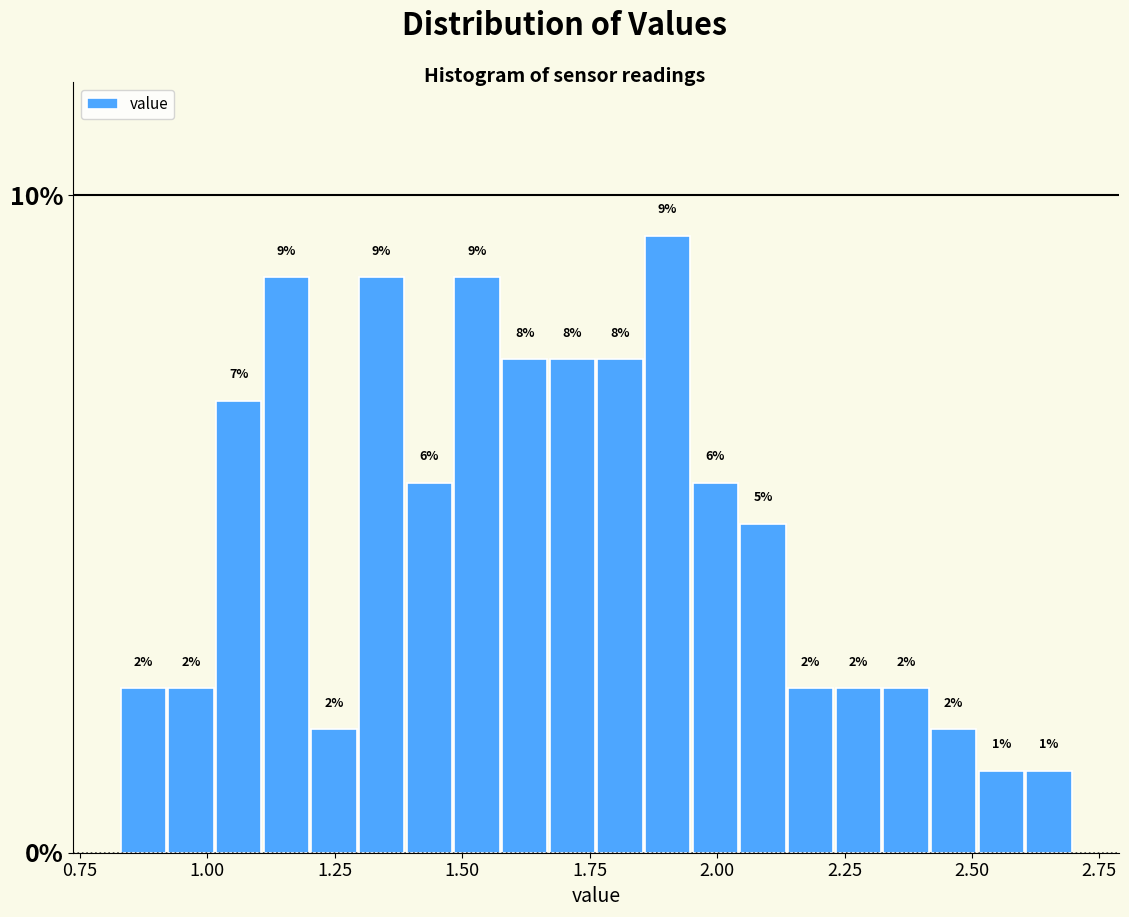

Read against the x-axis, roughly where is the centre of the tallest bar?

1.90